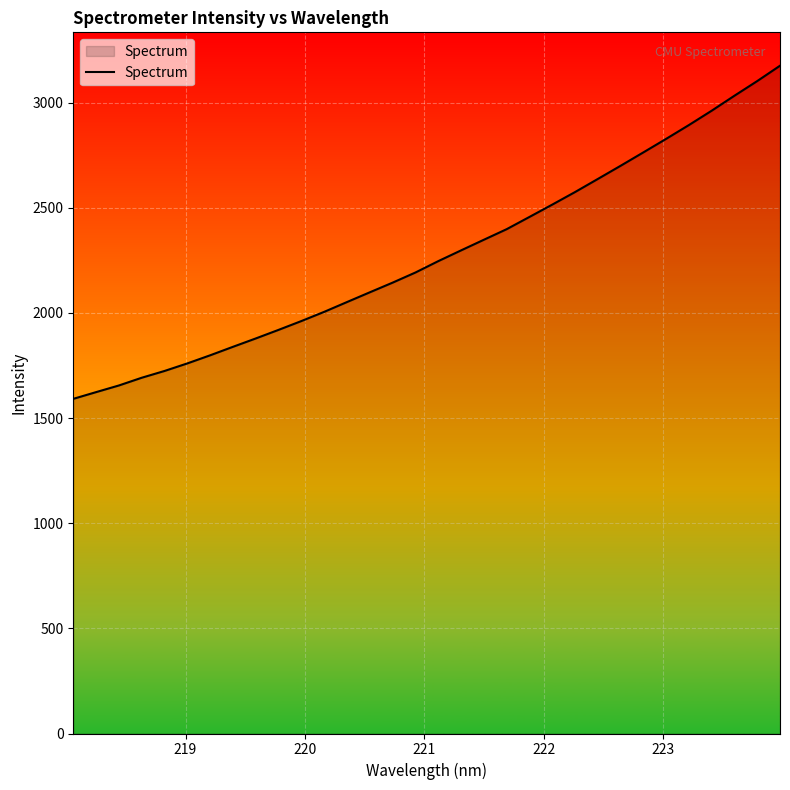

What is the greatest value displayed?

3175.4